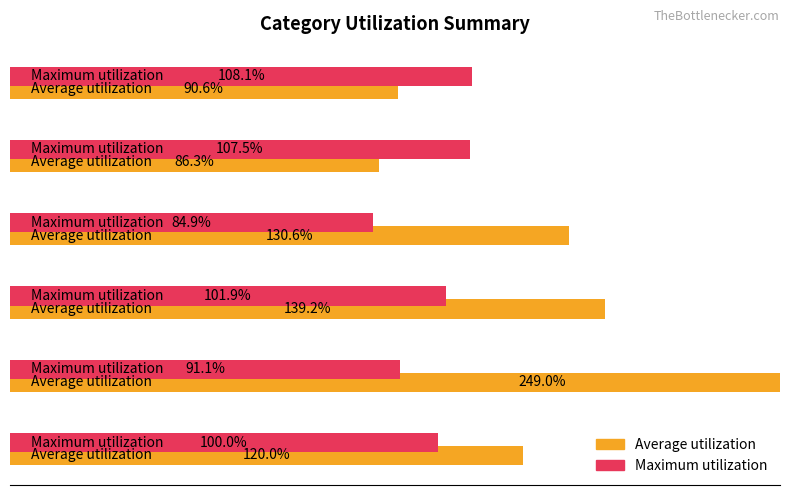

Reading left to right, transcribe all the data shown in this chart.

Average utilization: 90.6	86.3	130.6	139.2	249.0	120.0
Maximum utilization: 108.1	107.5	84.9	101.9	91.1	100.0